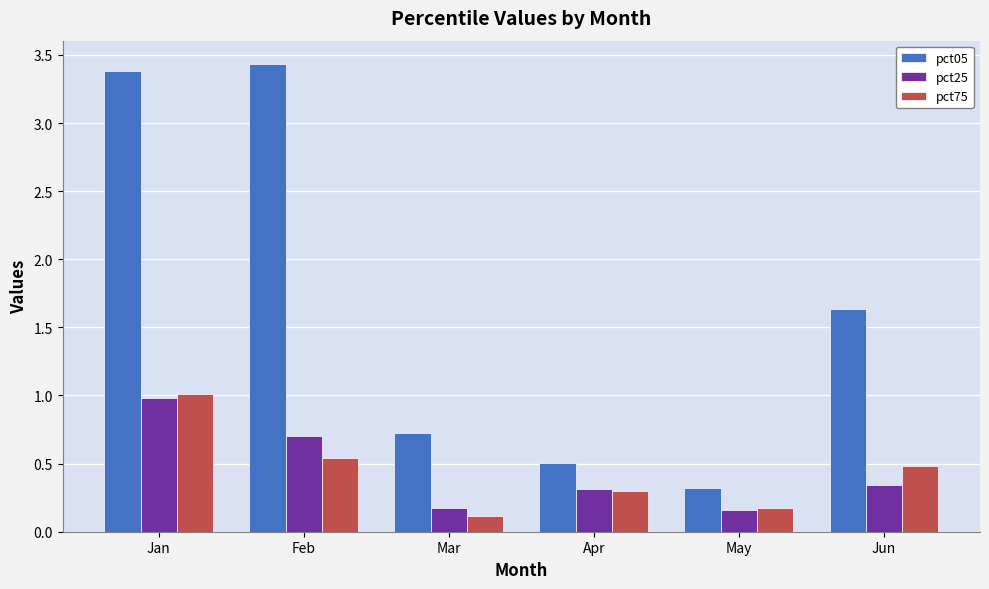

What is the smallest value displayed?

0.1